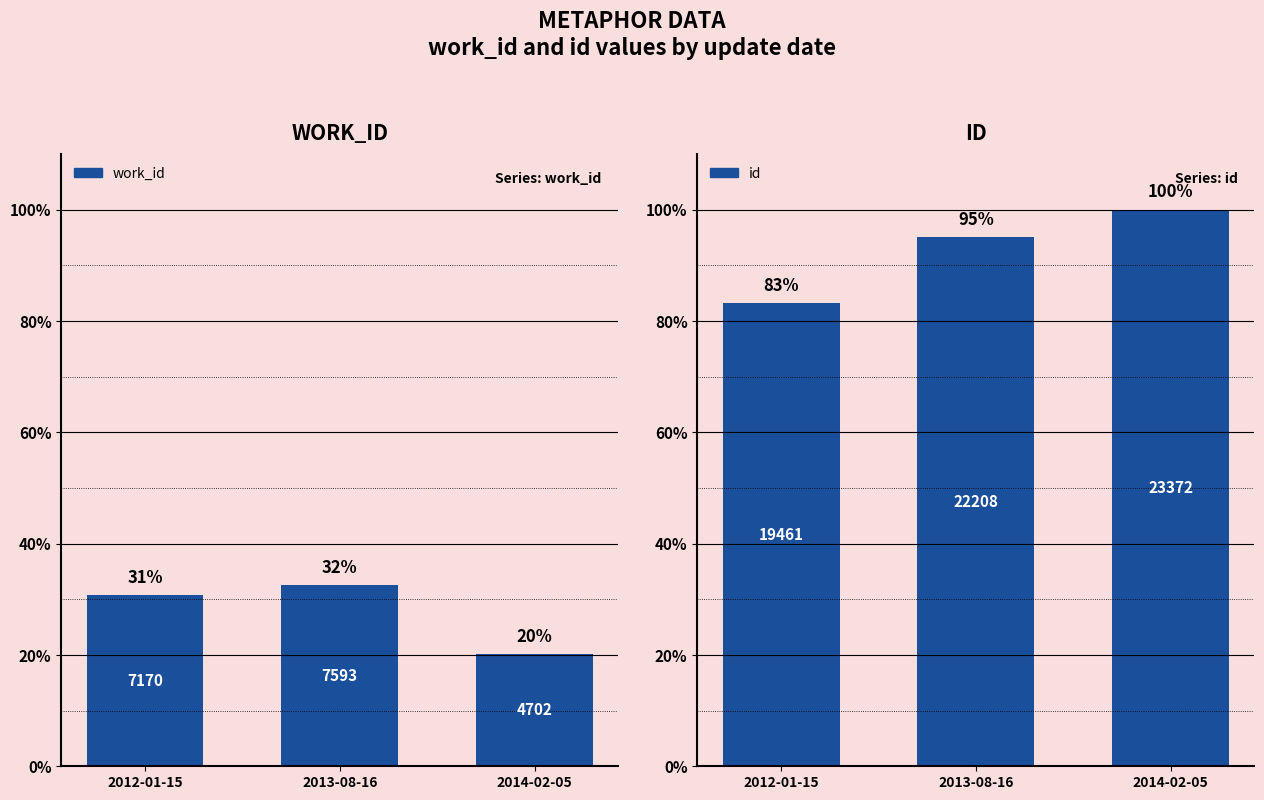

What is the sum of all id values?

278.3